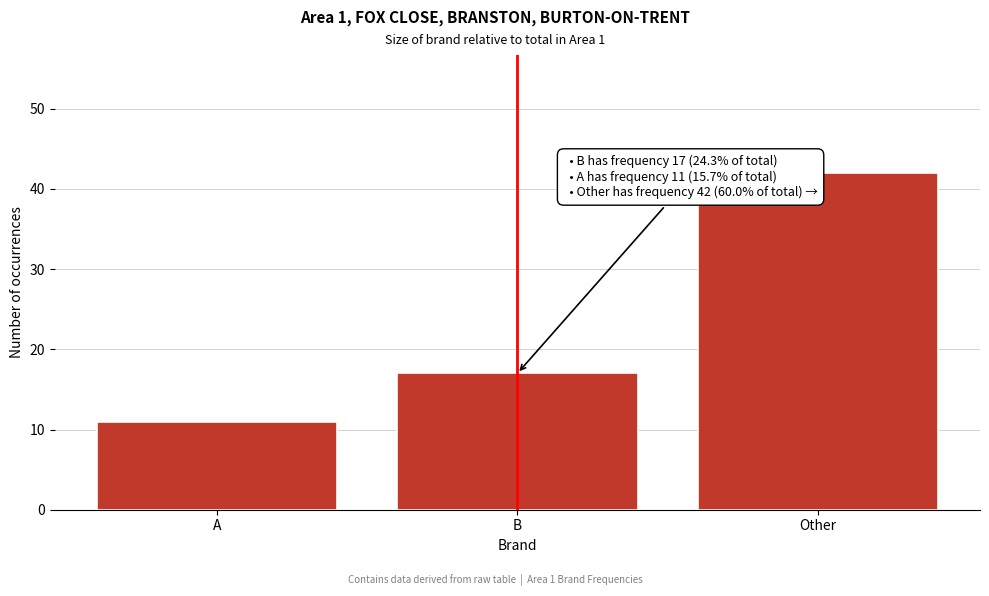

Reading left to right, list all the values displayed in this chart.

A=11	B=17	Other=42